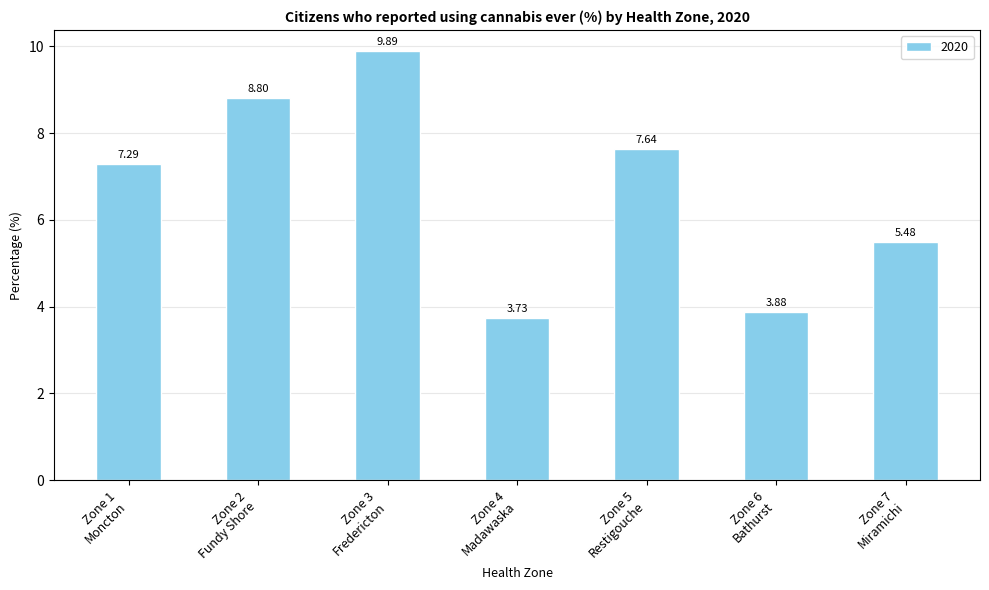

How many bars are there in total?

7